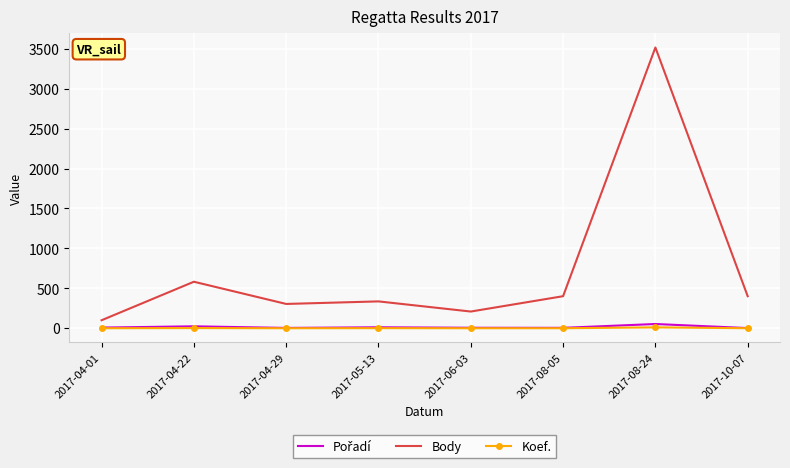

What is the difference between the Body values at 2017-04-01 and 2017-10-07?

301